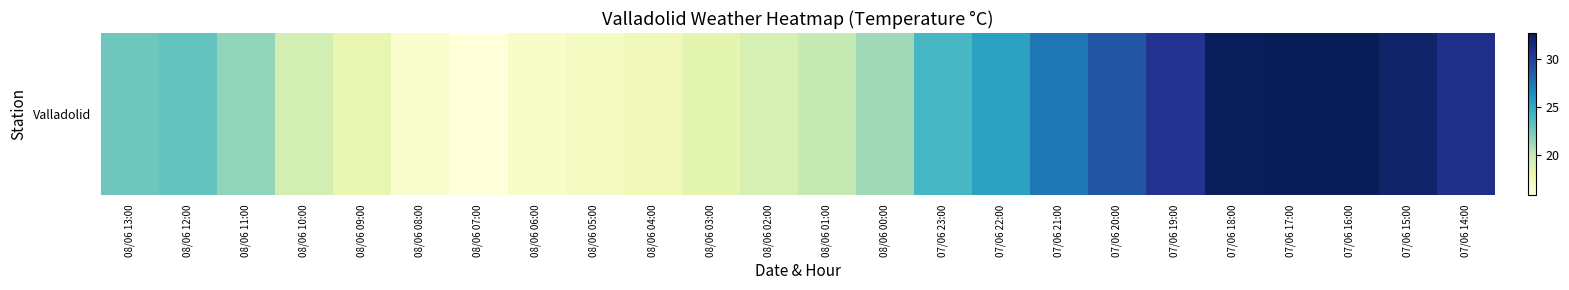

Rank the categories by value from highest to lowest.

07/06 17:00, 07/06 16:00, 07/06 18:00, 07/06 15:00, 07/06 14:00, 07/06 19:00, 07/06 20:00, 07/06 21:00, 07/06 22:00, 07/06 23:00, 08/06 12:00, 08/06 13:00, 08/06 11:00, 08/06 00:00, 08/06 01:00, 08/06 10:00, 08/06 02:00, 08/06 03:00, 08/06 09:00, 08/06 04:00, 08/06 05:00, 08/06 06:00, 08/06 08:00, 08/06 07:00